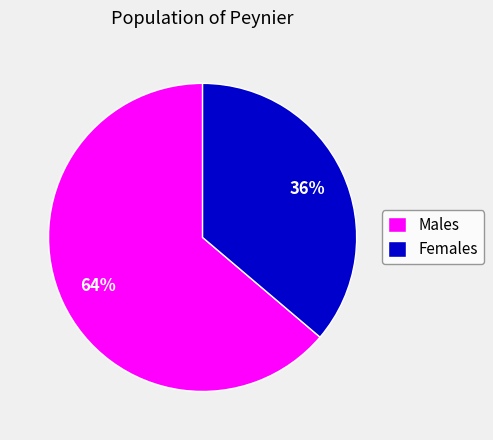

What is the ratio of the value at Females to the value at Males?

0.6